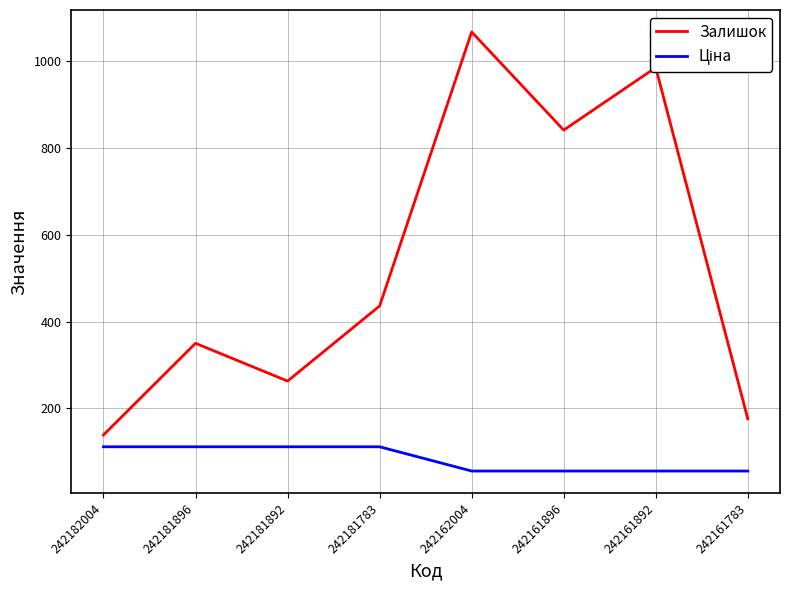

Which series has the widest spread of values?

Залишок